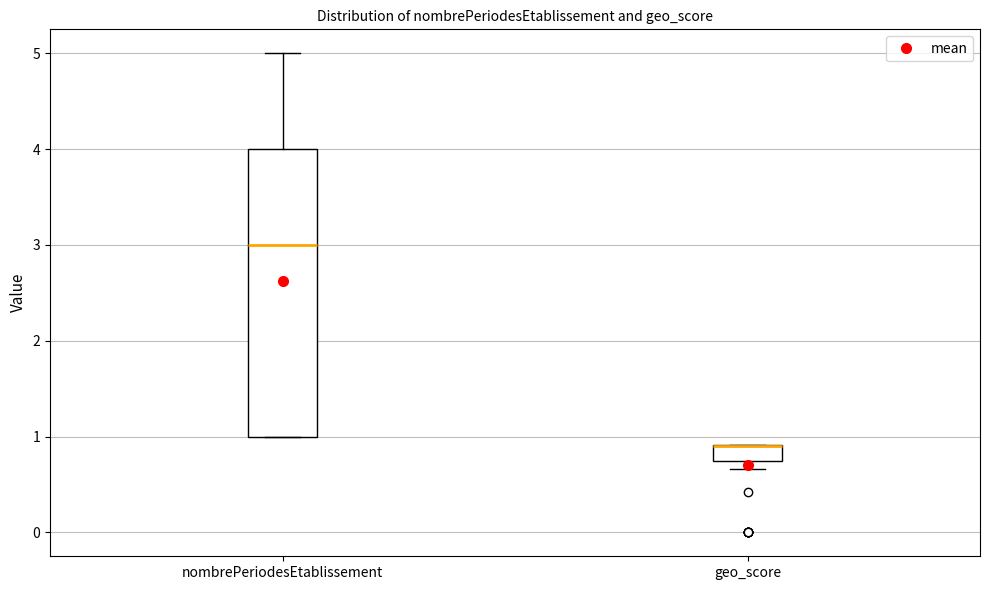

Which box is the tallest, from its lower edge to its upper edge?

nombrePeriodesEtablissement